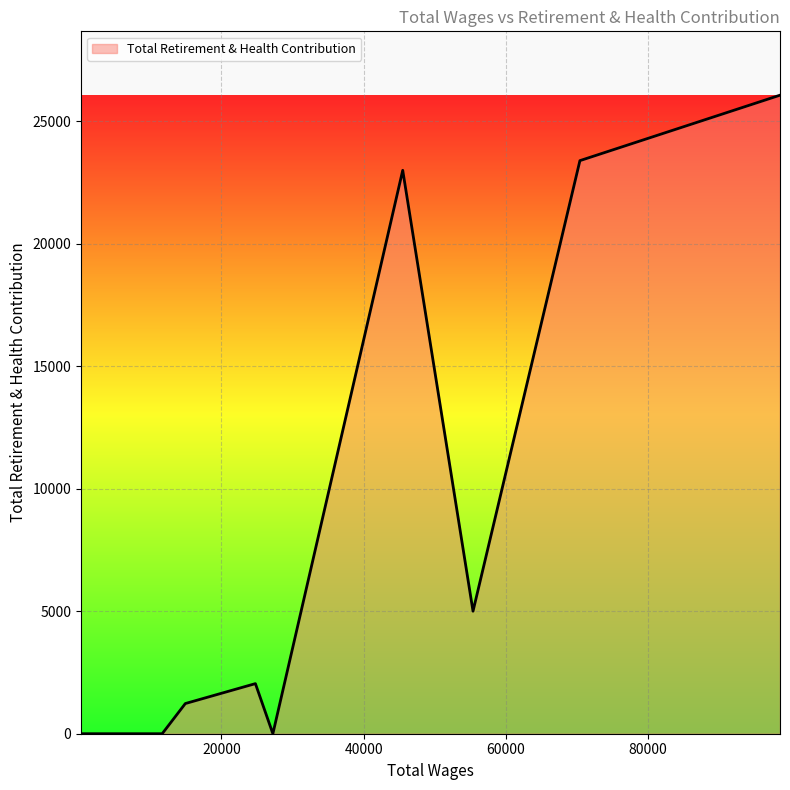

What is the greatest value displayed?

26068